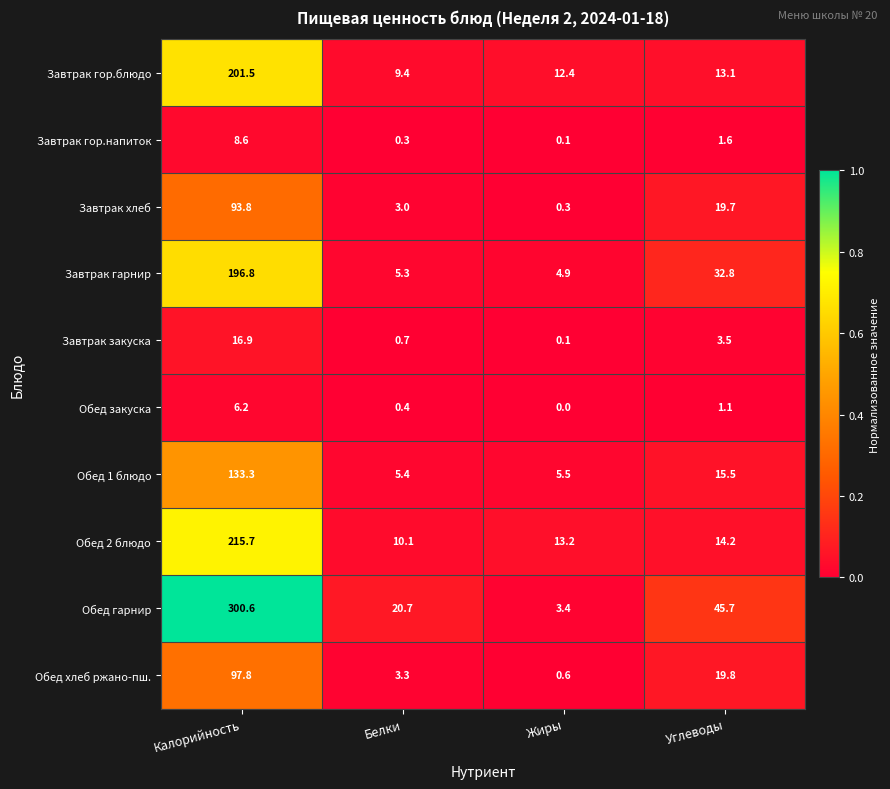

What is the difference between the highest and lowest values at Белки?

20.4